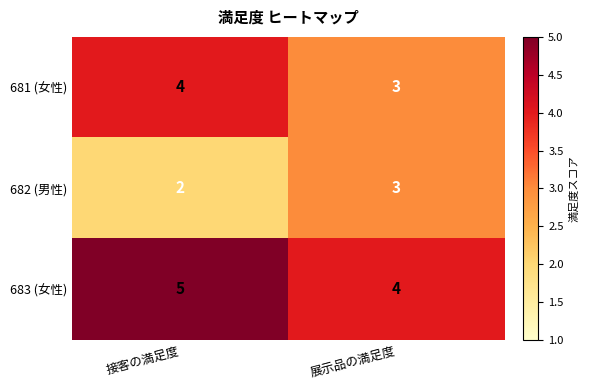

What is the difference between the highest and lowest values at 展示品の満足度?

1